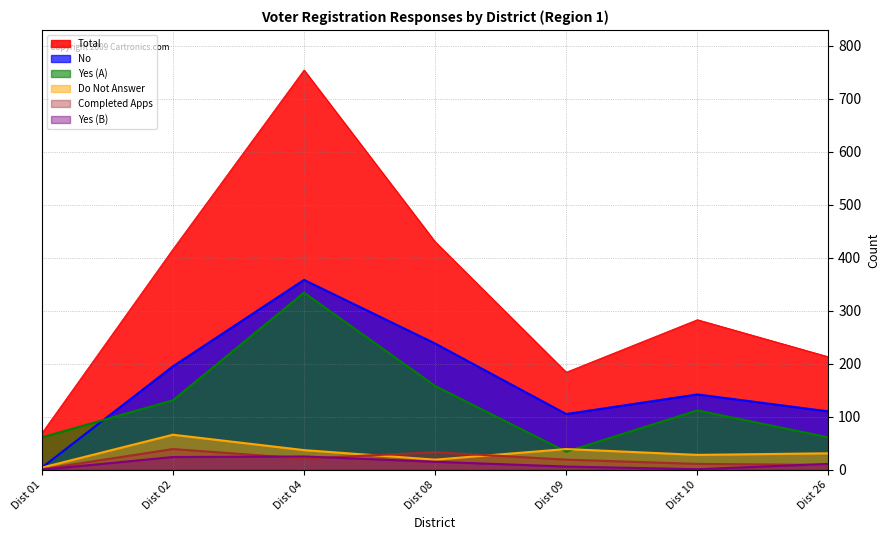

Is the value of Do Not Answer at Dist 08 greater than the value of No at Dist 08?

No